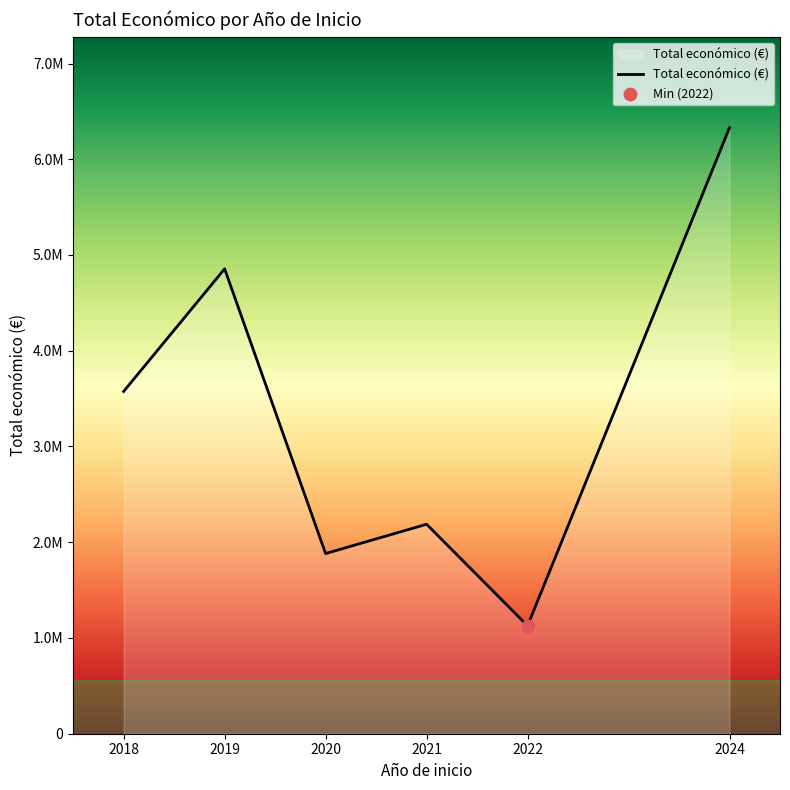

Approximately how many times larger is the value at 2024 compared to 2018?

1.8